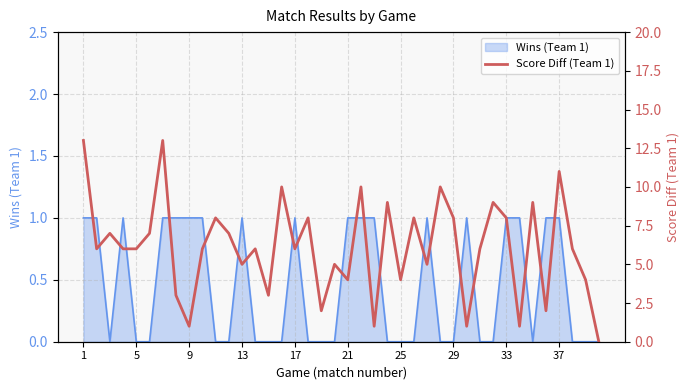

How many interior local peaks (higher than both neighbors) does the data have?

14